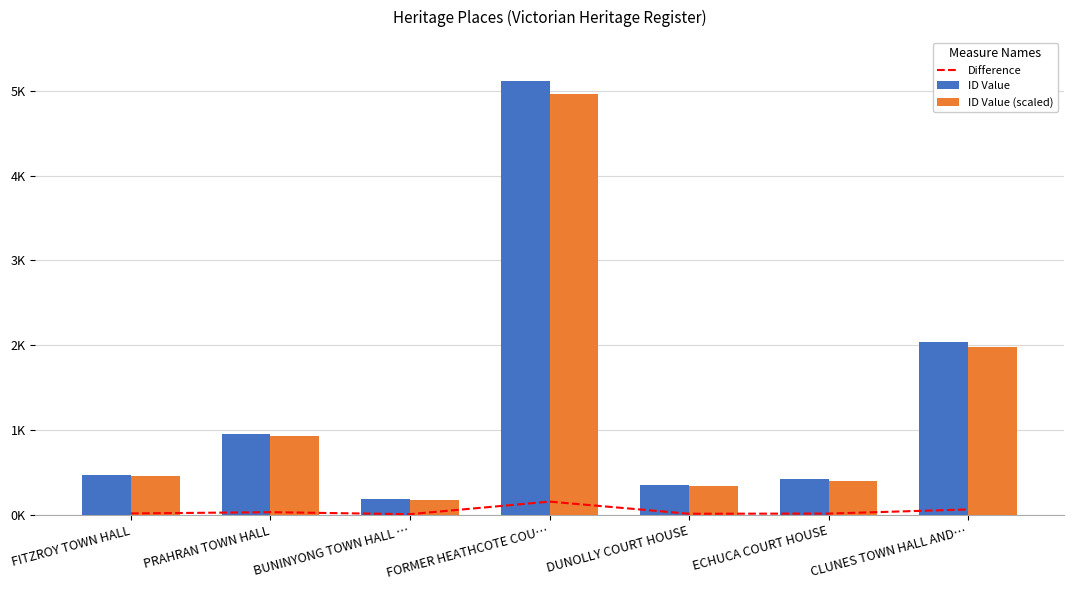

What is the spread (max minus min) of values at CLUNES TOWN HALL AND…?

1978.8